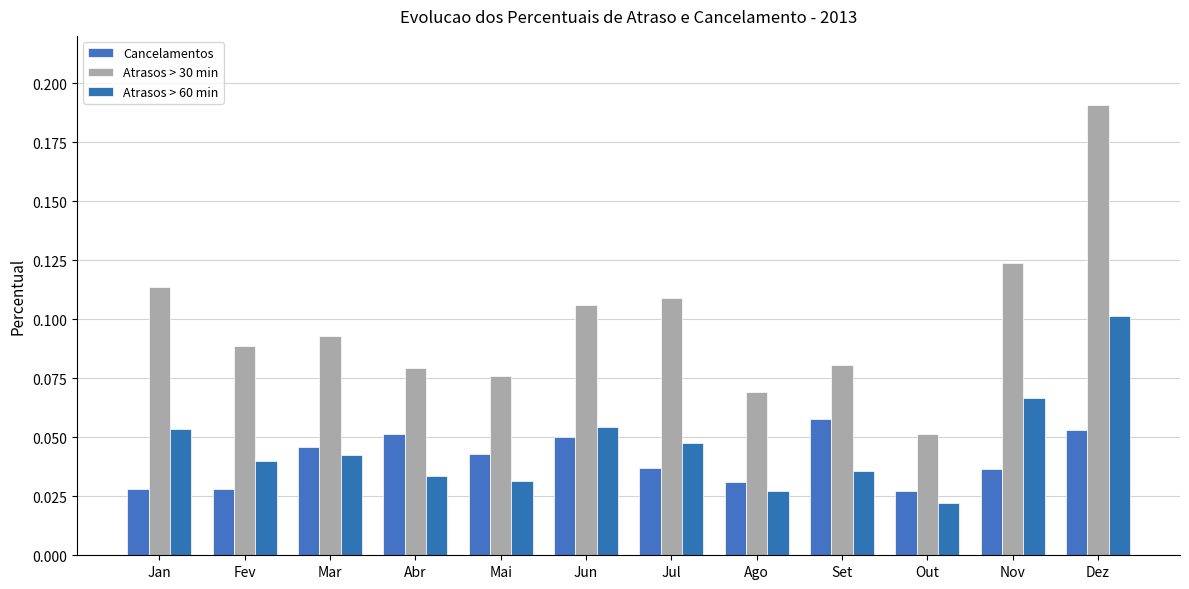

How many groups of bars are there?

12